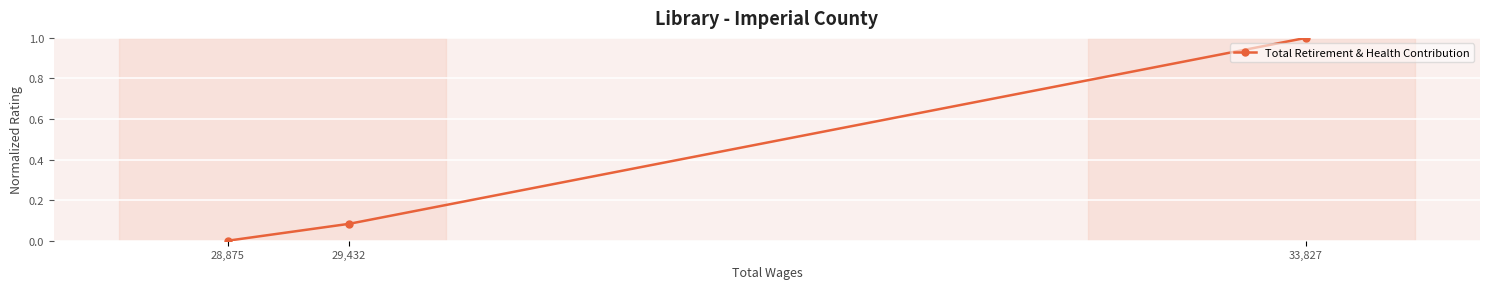

What is the greatest value displayed?

1.0